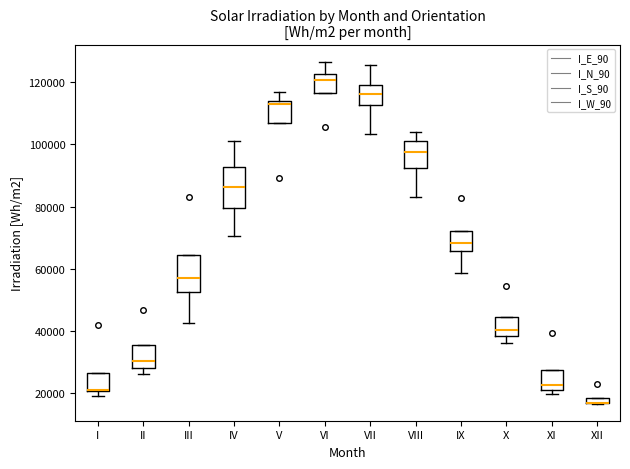

Where does the upper whisker of the box for VII end on the y-axis? The values are not printed on the chart, so give them approximately, as read against the axis.

126000